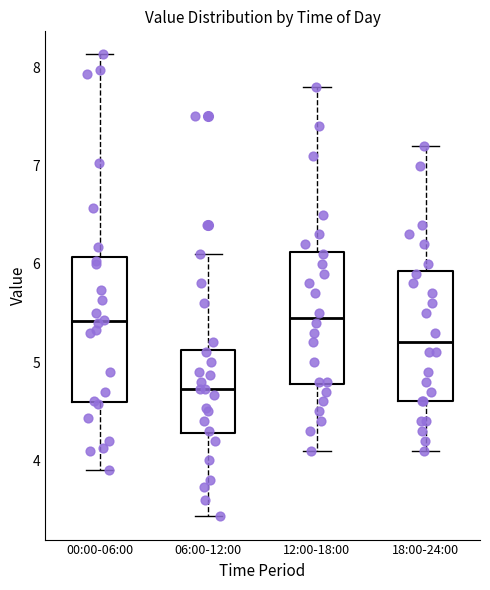

Comparing the boxes themselves (not the whiskers), which one is the tallest?

00:00-06:00